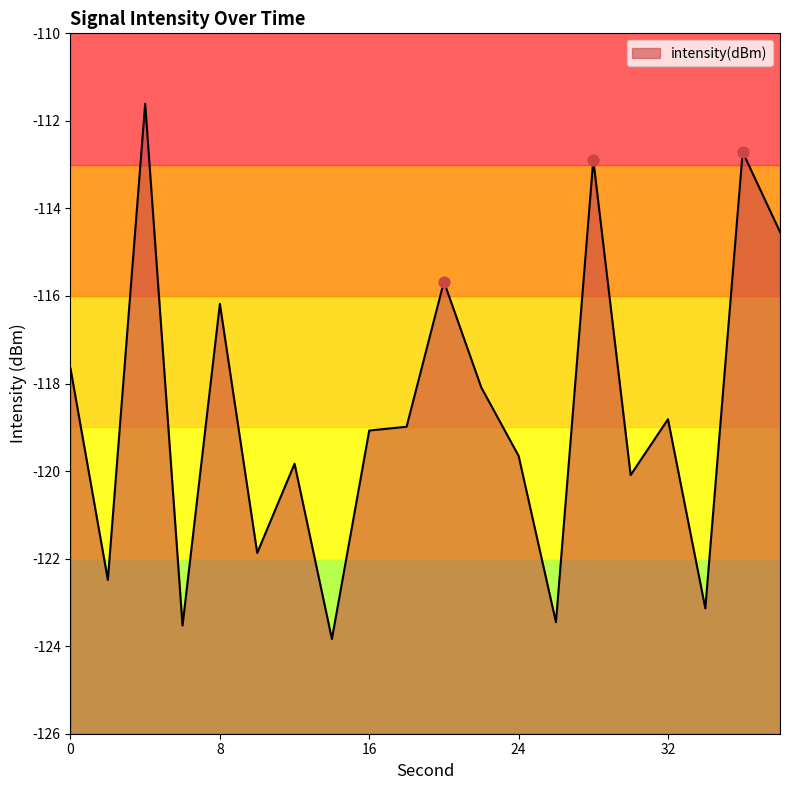

Which has a higher value, 12 or 38?

38